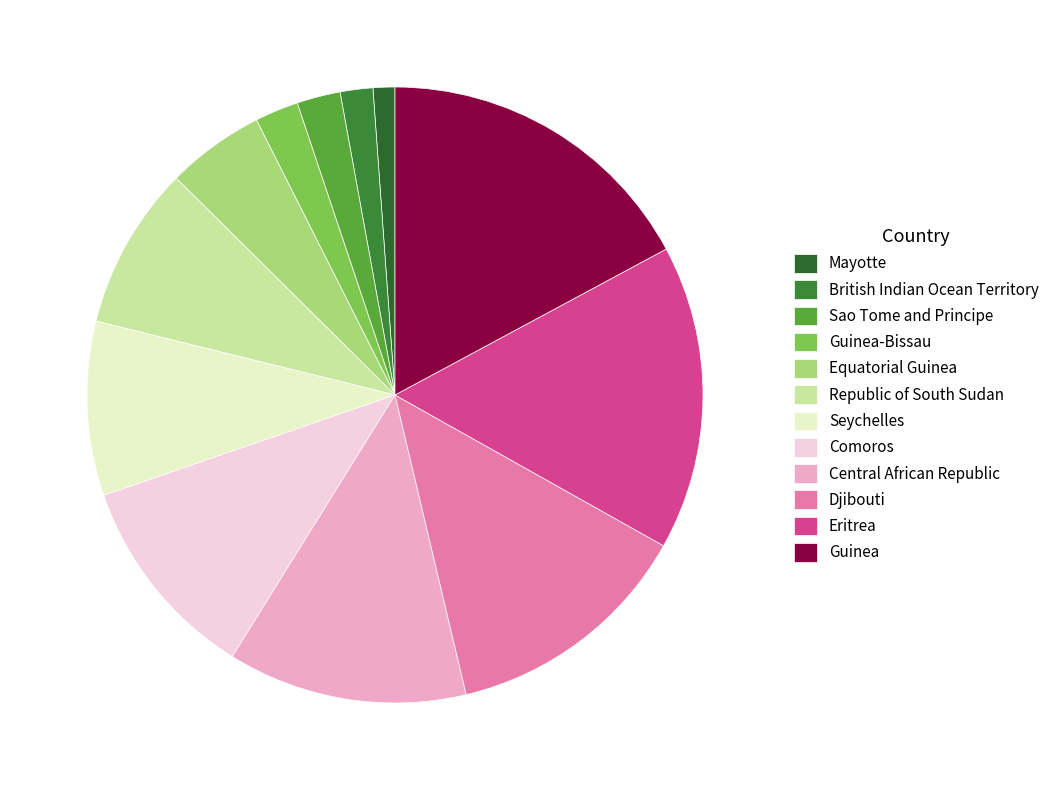

What is the change in value from Sao Tome and Principe to Eritrea?

+24